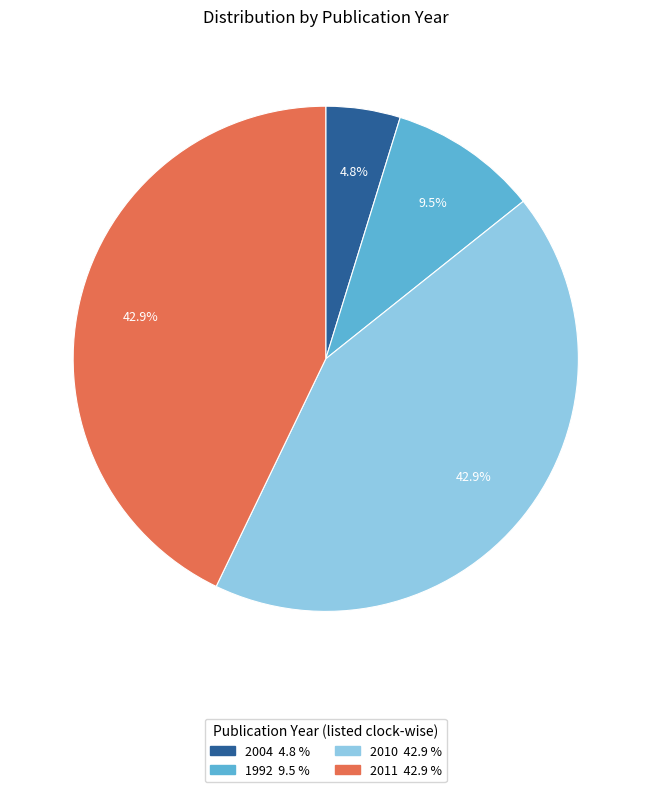

Does any single category account for the majority?

No